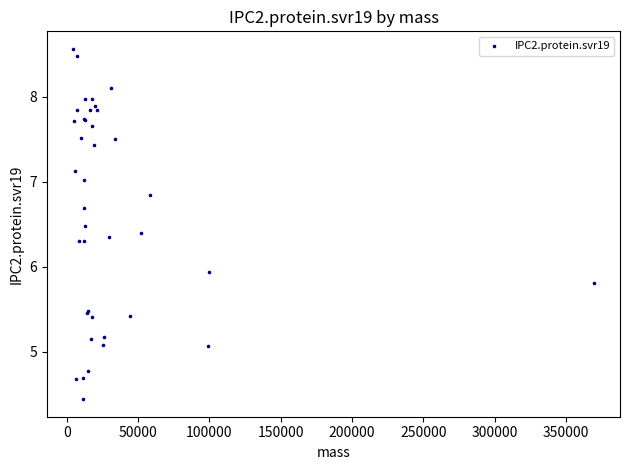

What Y value in the scatter plot is closest to 6?

5.9